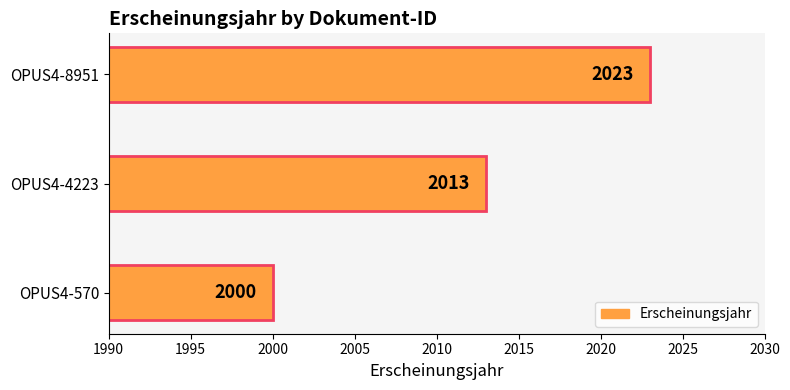

List the labels in order of value, largest first.

OPUS4-8951, OPUS4-4223, OPUS4-570